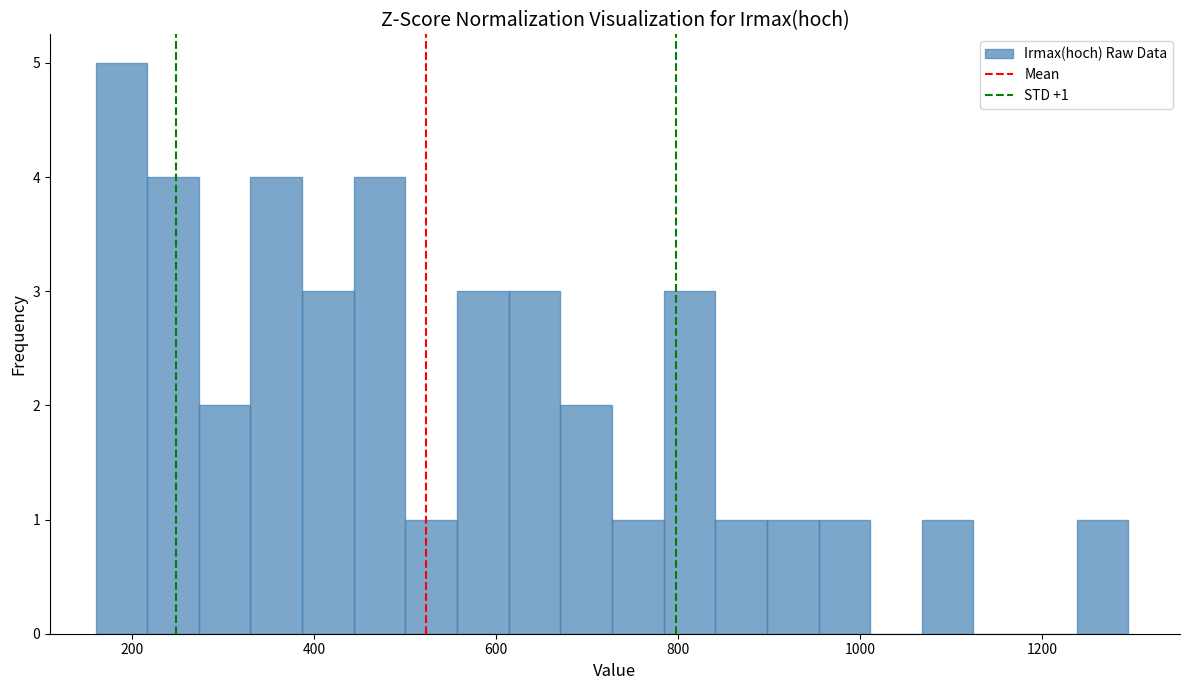

Around what value on the x-axis is the tallest bar? Give the approximate position of its centre, as read against the axis.

180